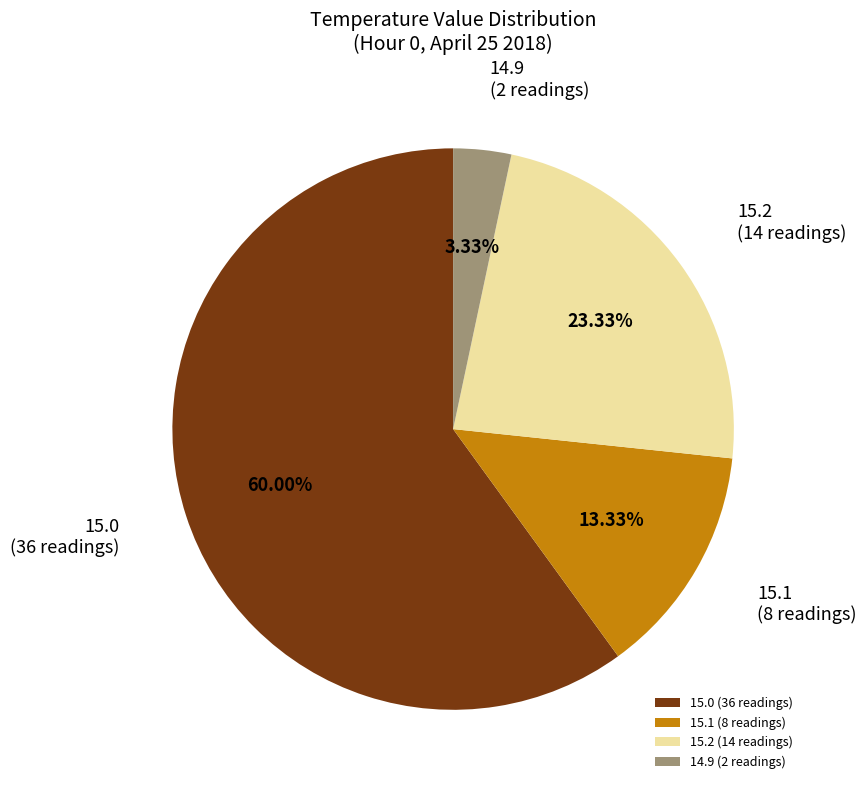

Does 14.9 (2 readings) account for over 50% of the chart?

No